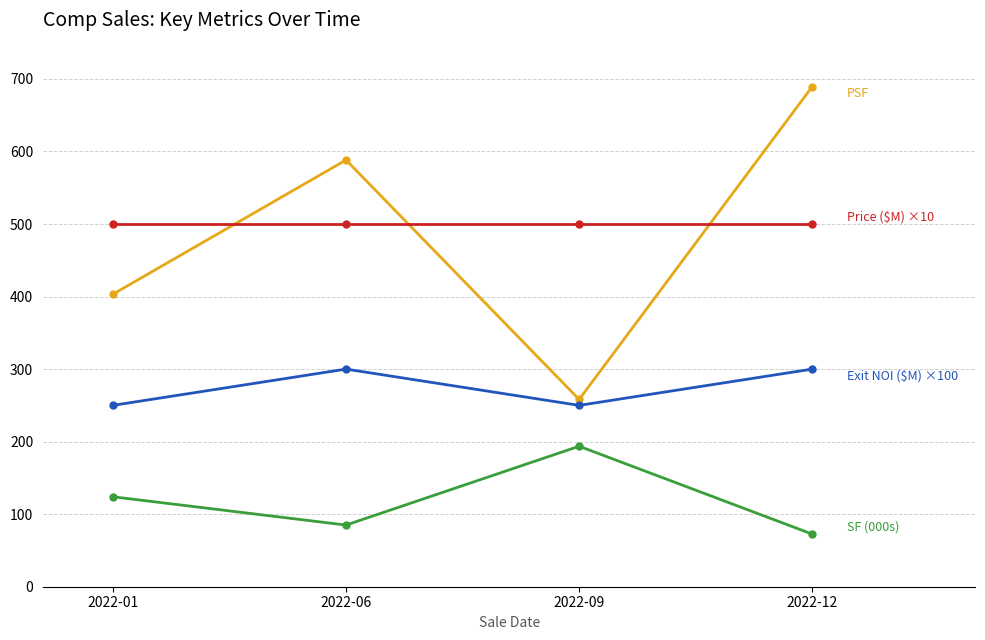

What is the spread (max minus min) of values at 2022-01?

376.0